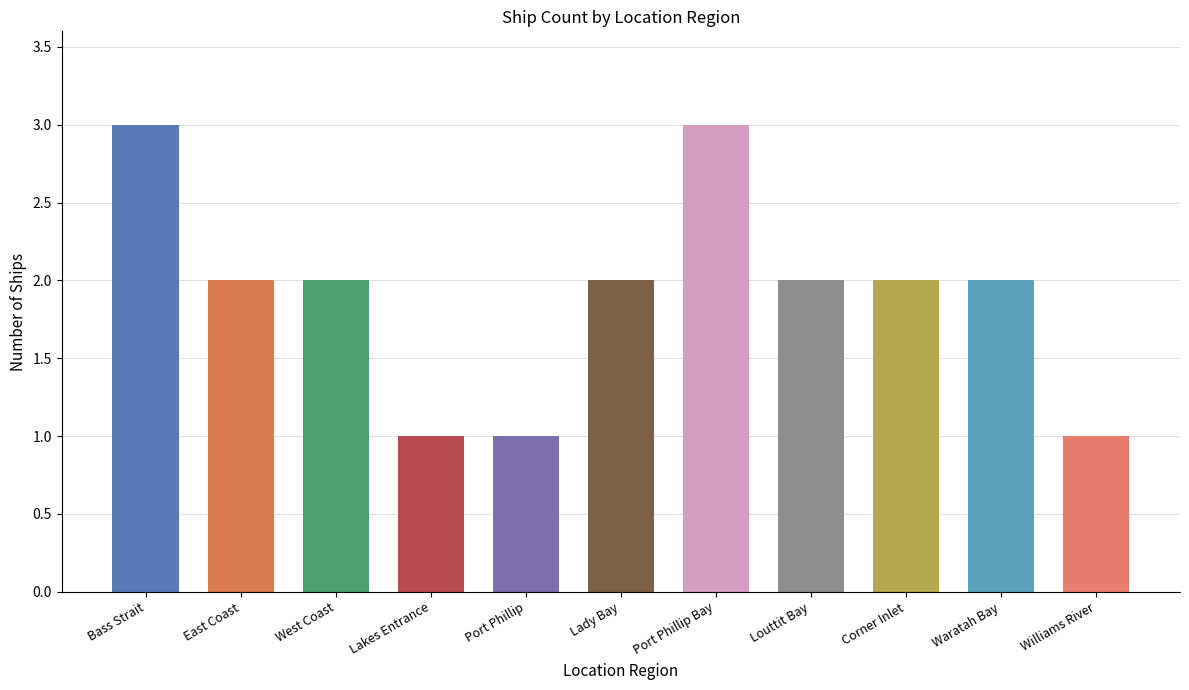

What is the ratio of the value at Corner Inlet to the value at West Coast?

1.0